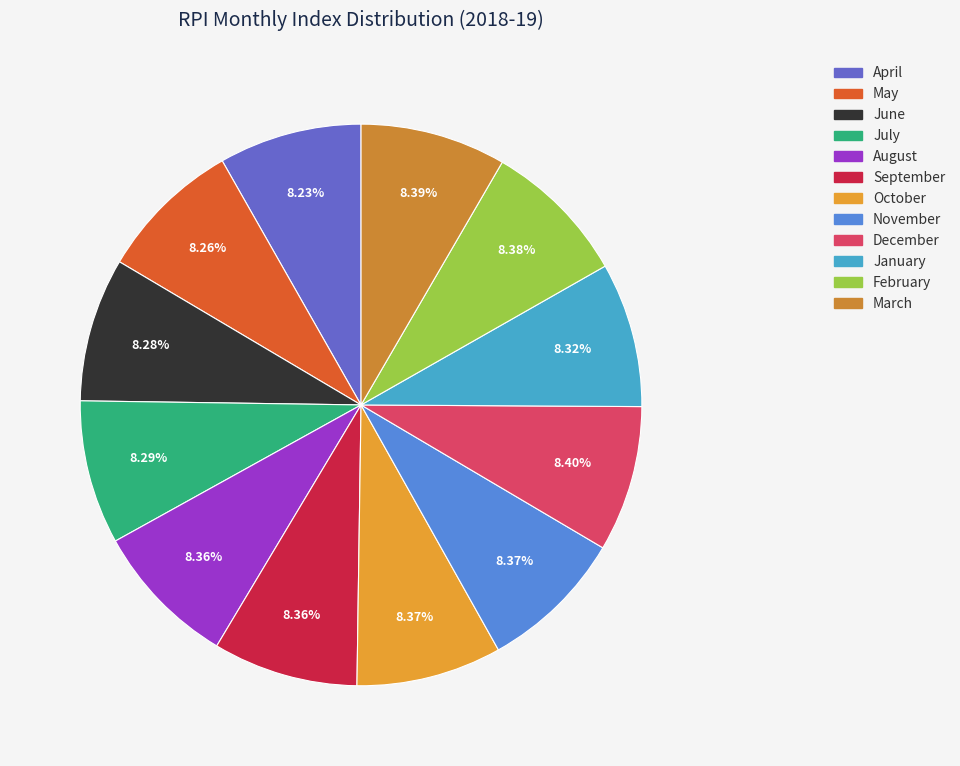

Is there a majority slice in this chart?

No